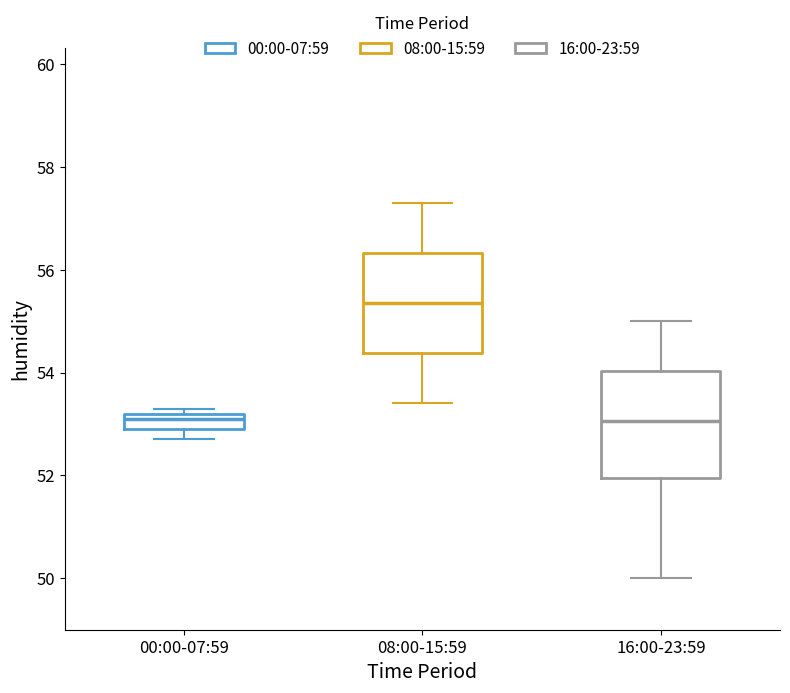

Reading left to right, read every box against the y-axis: the position of its median line, the range the box covers, and the ends of its whiskers. The values are not printed on the chart, so give them approximately, as read against the axis.

00:00-07:59: median 53.2 (just below the box's upper edge), box 53.0 to 53.2, whiskers 52.8 to 53.4
08:00-15:59: median 55.4, box 54.4 to 56.4, whiskers 53.4 to 57.4
16:00-23:59: median 53.0, box 52.0 to 54.0, whiskers 50.0 to 55.0